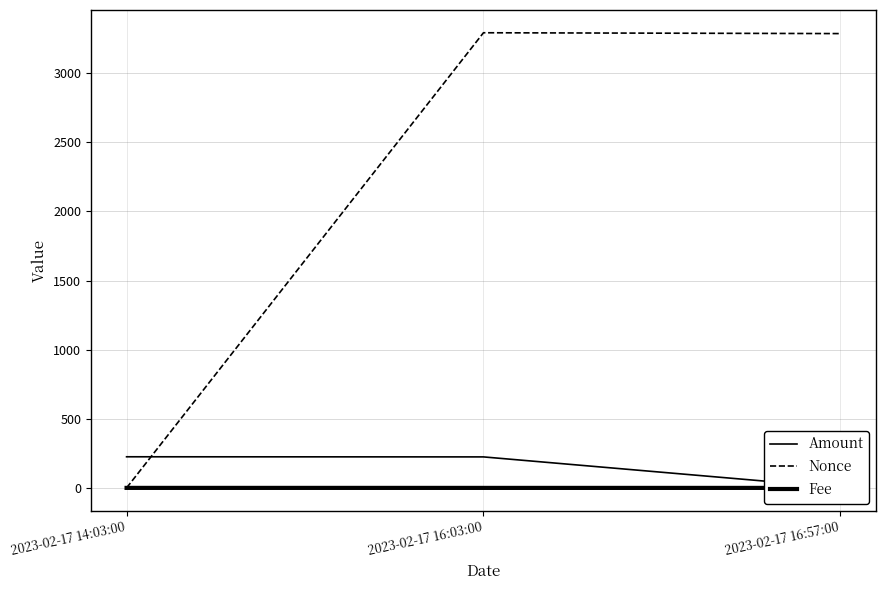

What is the approximate value of Nonce at 2023-02-17 16:57:00?

3286